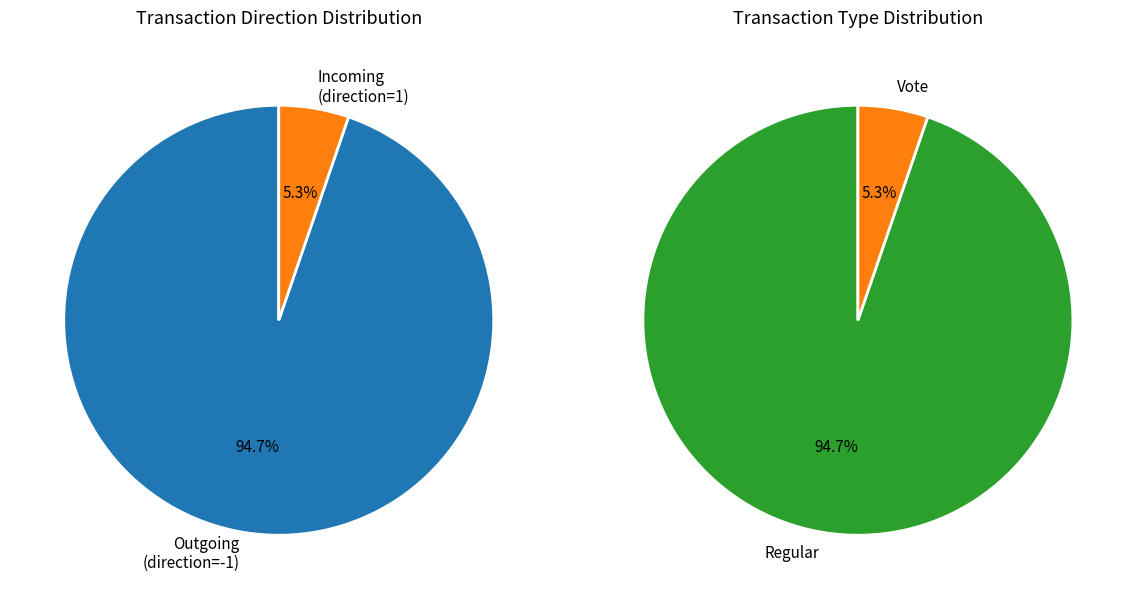

What is the total percentage of 1 and direction_values?

100.0%